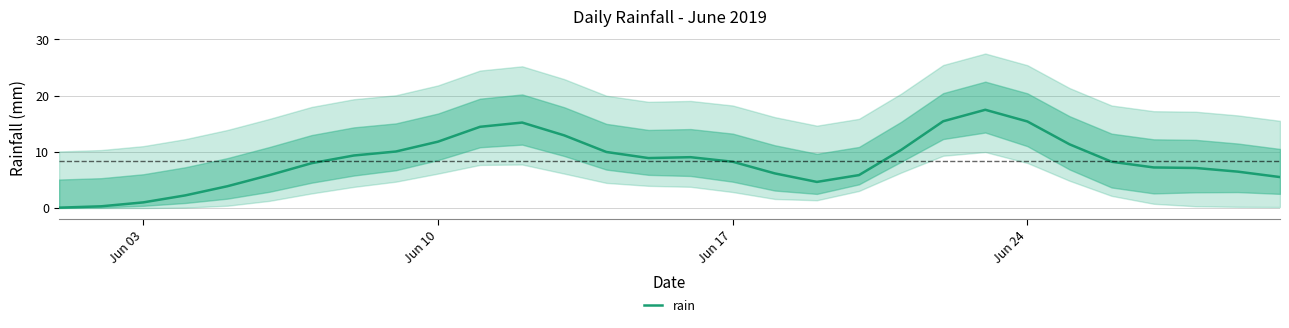

True or false: rain has a value of 17.4 at Jun 10.

False